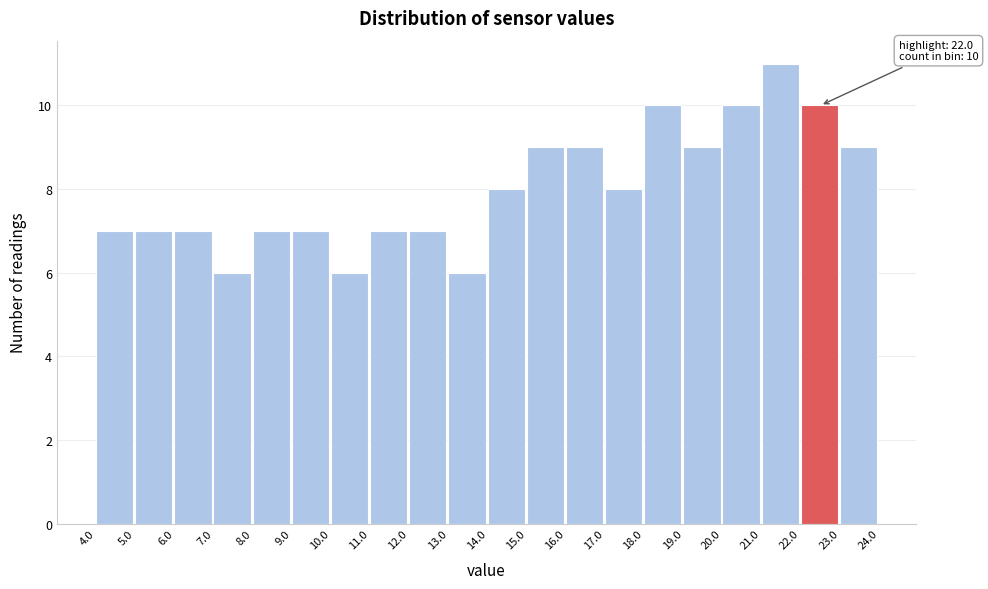

Which range on the x-axis has the tallest bar?

21.0 to 22.0